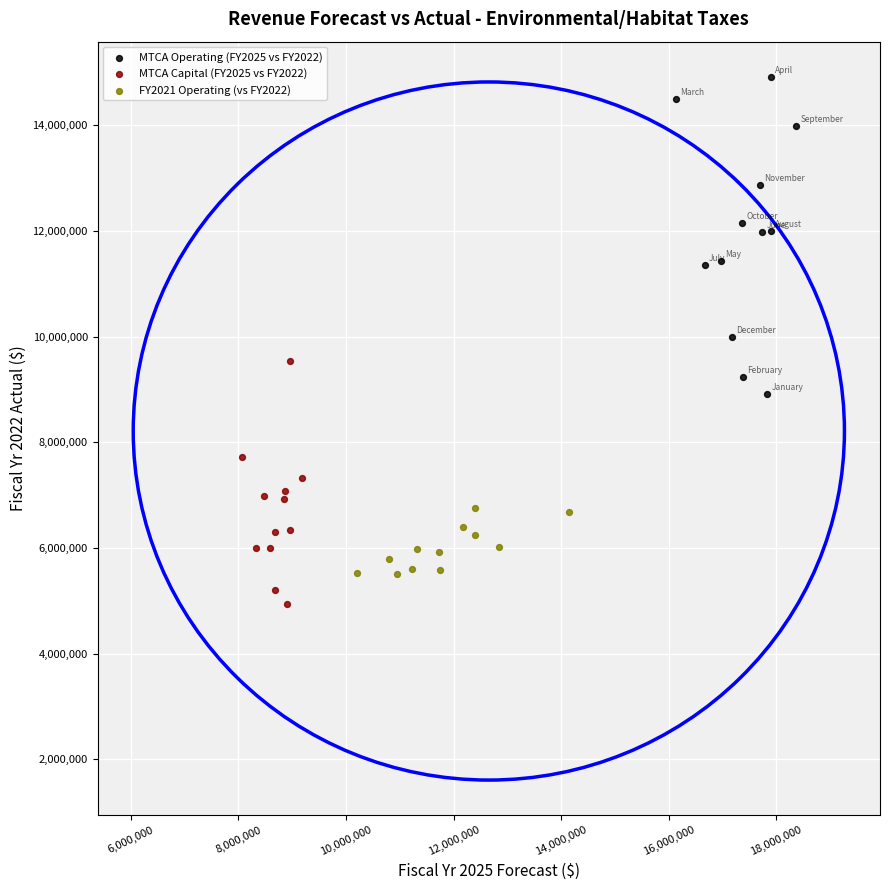

Which series contains the highest Y value?

MTCA Operating (FY2025 vs FY2022)